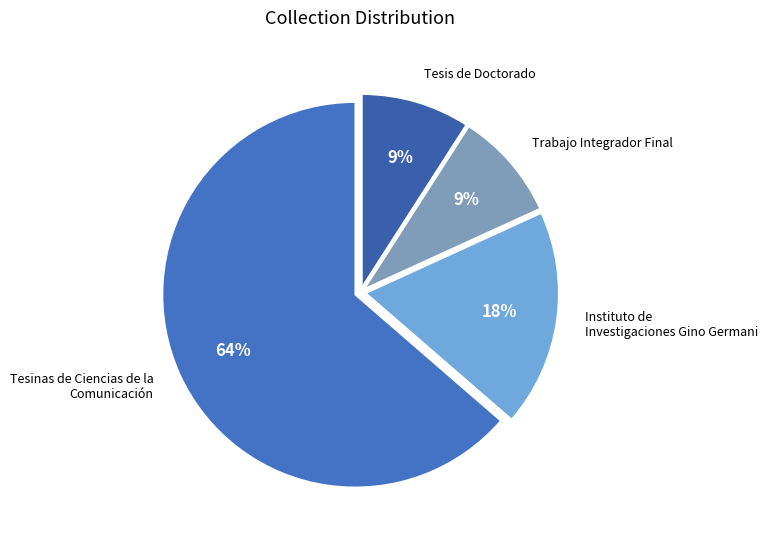

Is the sum of Instituto de Investigaciones Gino Germani and Trabajo Integrador Final greater than half?

No